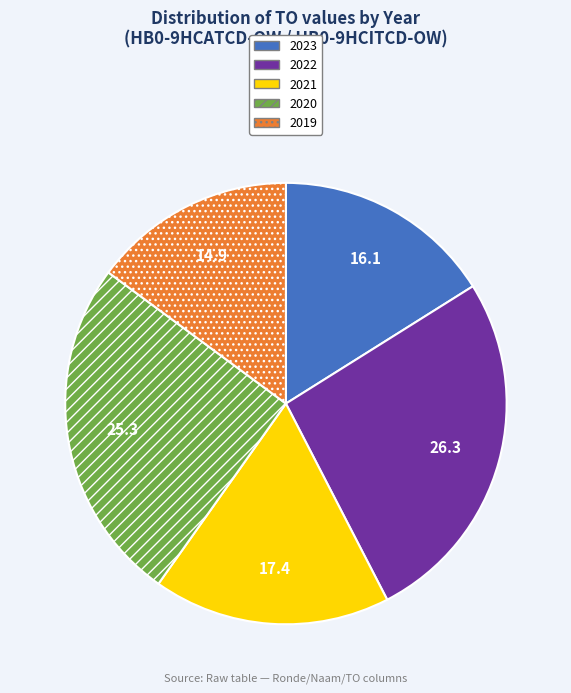

Rank the categories by value from lowest to highest.

2019, 2023, 2021, 2020, 2022